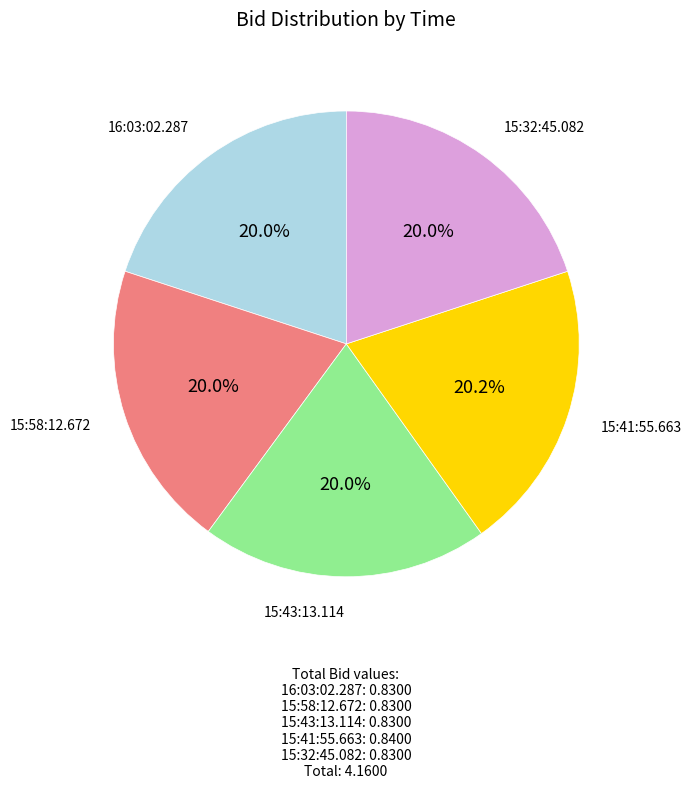

Is there a majority slice in this chart?

No